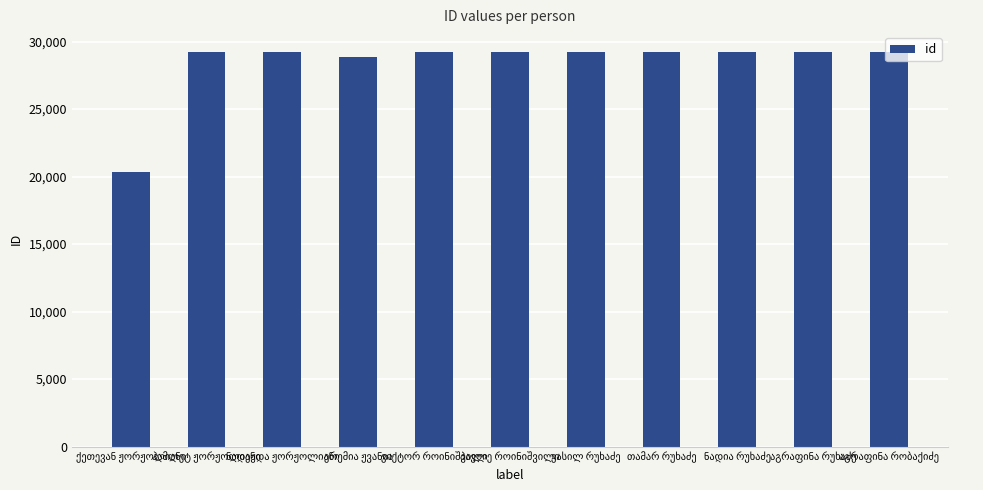

What is the value of the 2nd bar from the left?

29240